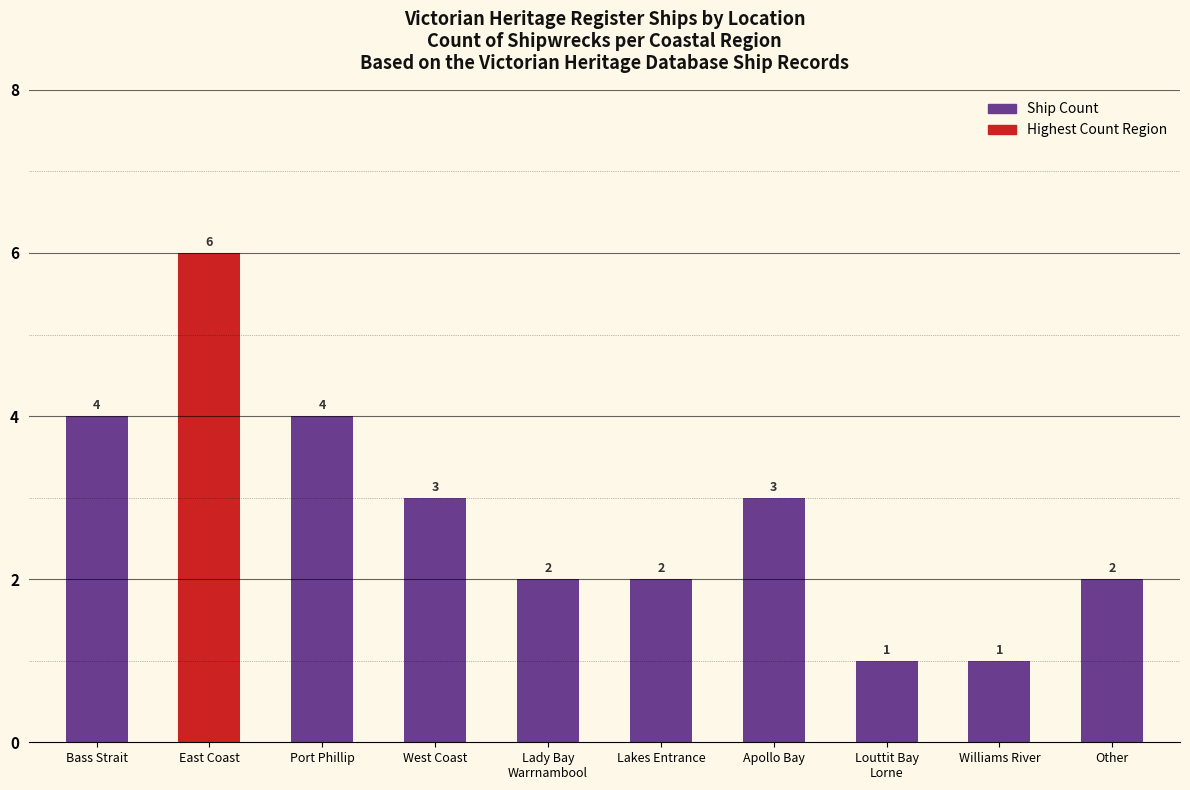

What is the difference between the second highest and minimum values?

3